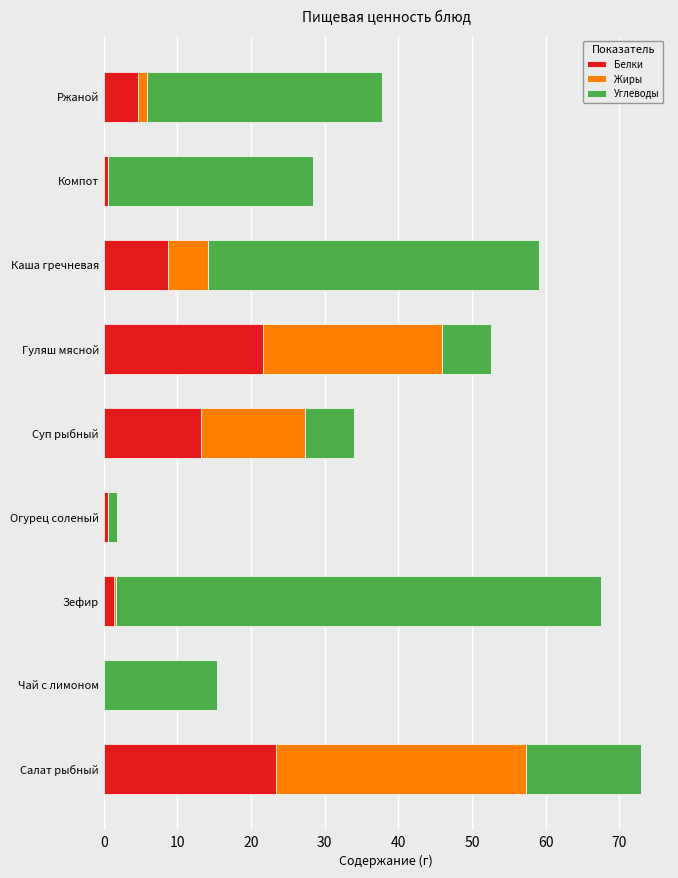

At which category is the sum across all series the highest?

Салат рыбный